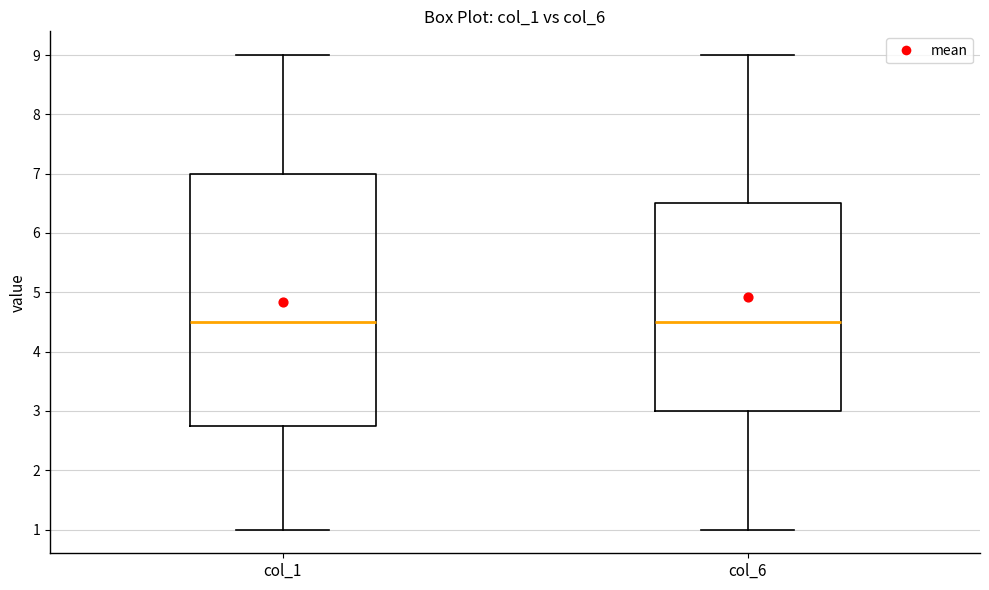

Reading left to right, transcribe this box plot: for each box, give where its median line is, the range the box spans, and where its two whiskers end, as read against the y-axis. The values are not printed on the chart, so give them approximately, as read against the axis.

col_1: median 4.5, box 2.8 to 7.0, whiskers 1.0 to 9.0
col_6: median 4.5, box 3.0 to 6.5, whiskers 1.0 to 9.0